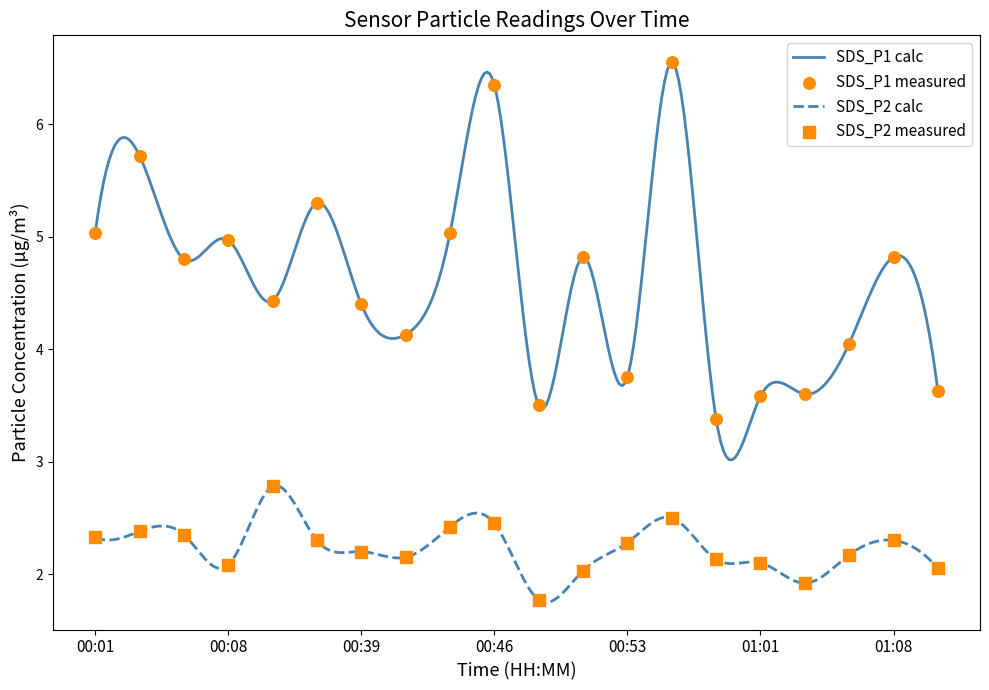

Which series contains the highest Y value?

SDS_P1